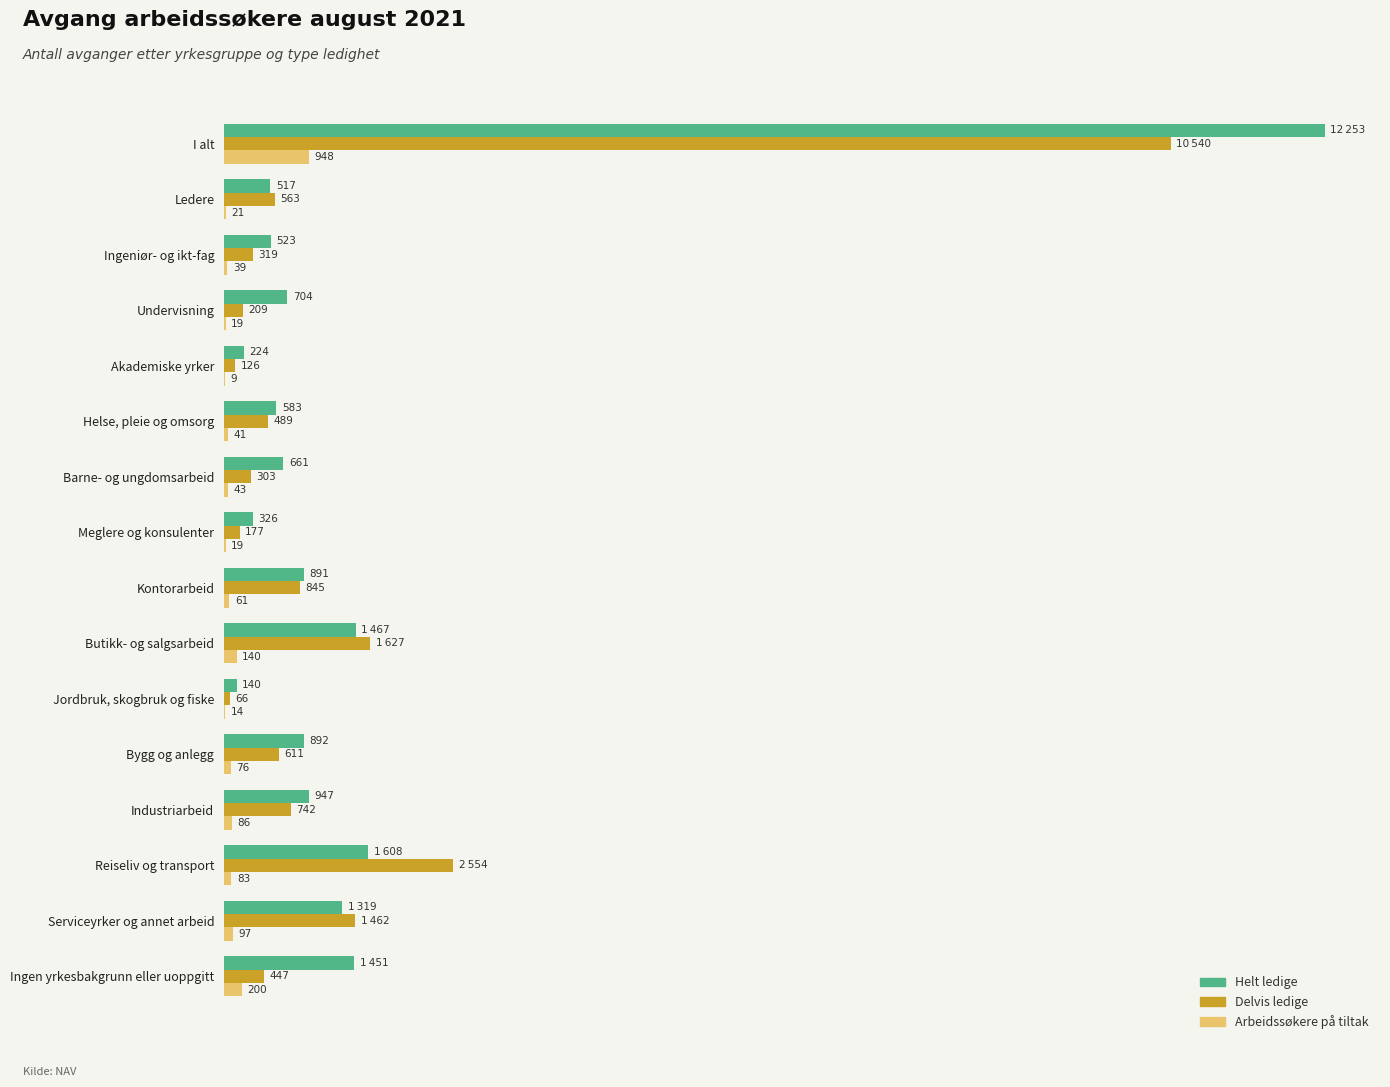

Which category has the highest value across all series?

I alt